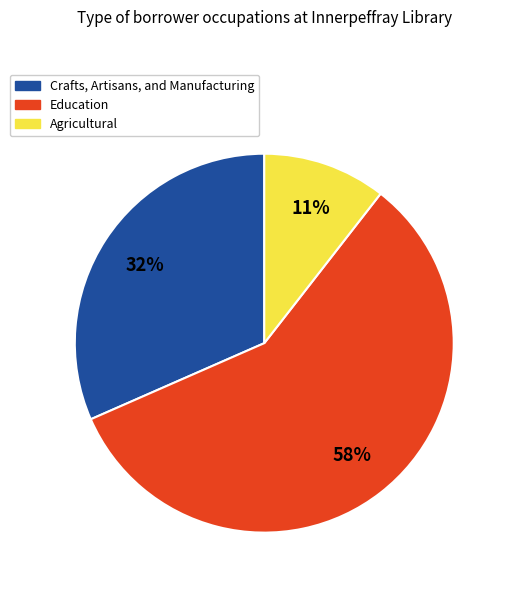

Does Agricultural represent more than half of the total?

No